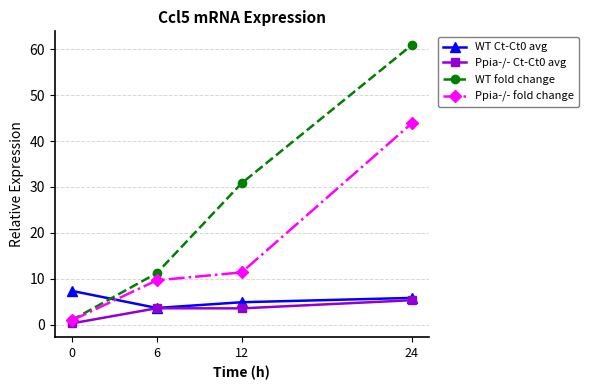

The value of Ppia-/- Ct-Ct0 avg at 12 is 6.0. True or false?

False